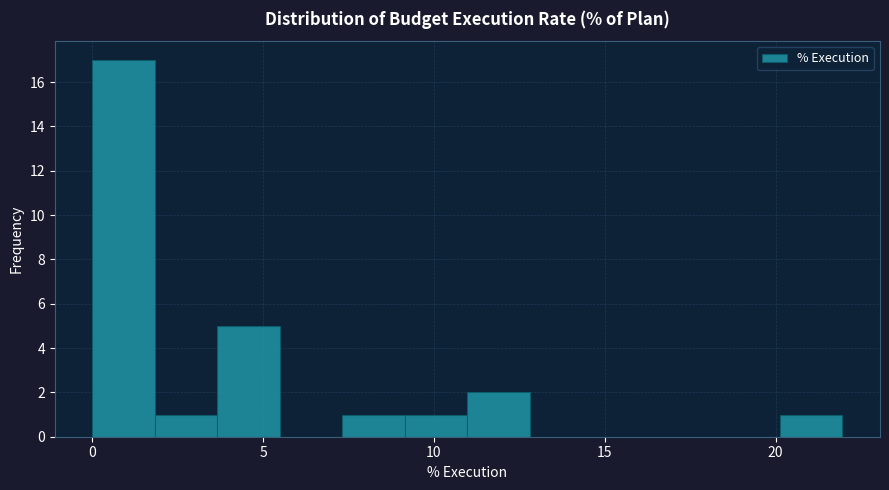

Around what value on the x-axis is the tallest bar? Give the approximate position of its centre, as read against the axis.

1.0